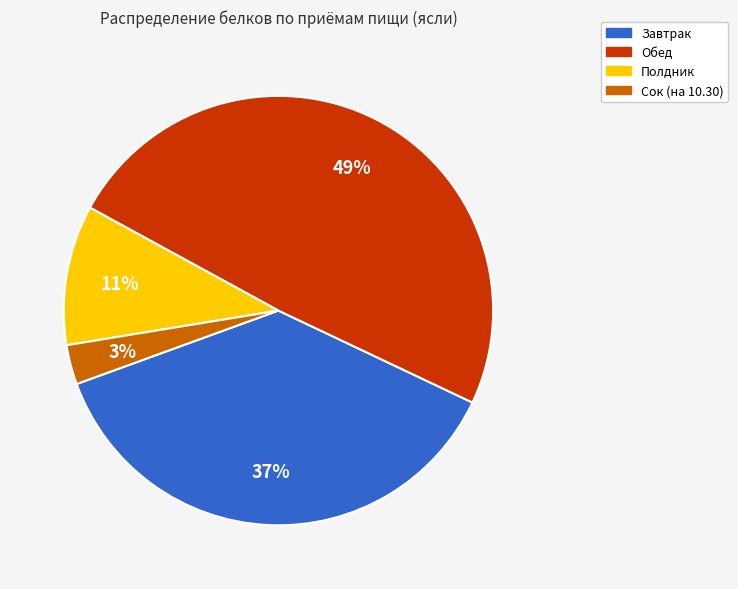

What percentage is the Обед slice, to the nearest percent?

49%